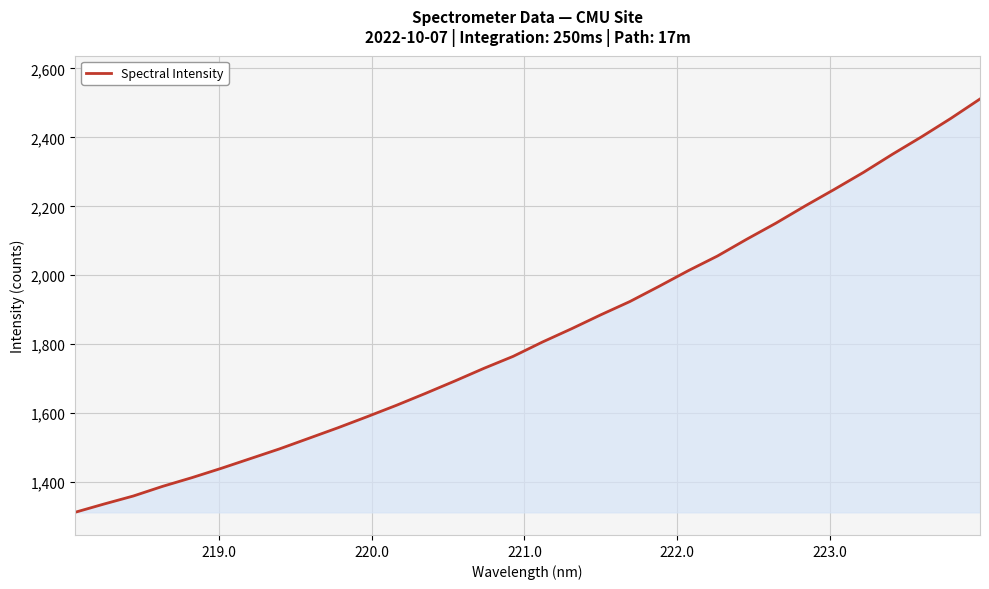

What is the difference between the maximum and second lowest values?

1174.7